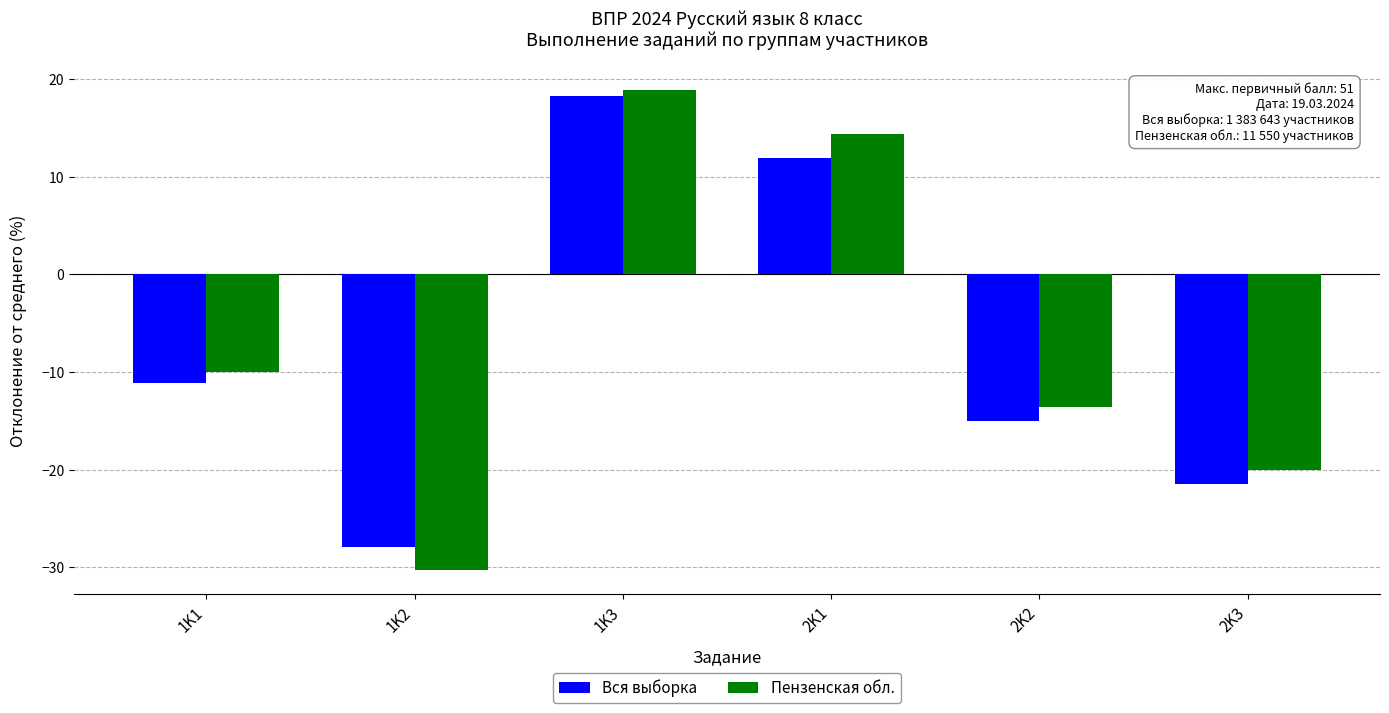

What is the sum of the Пензенская обл. values at 1K3 and 2K3?

-1.2